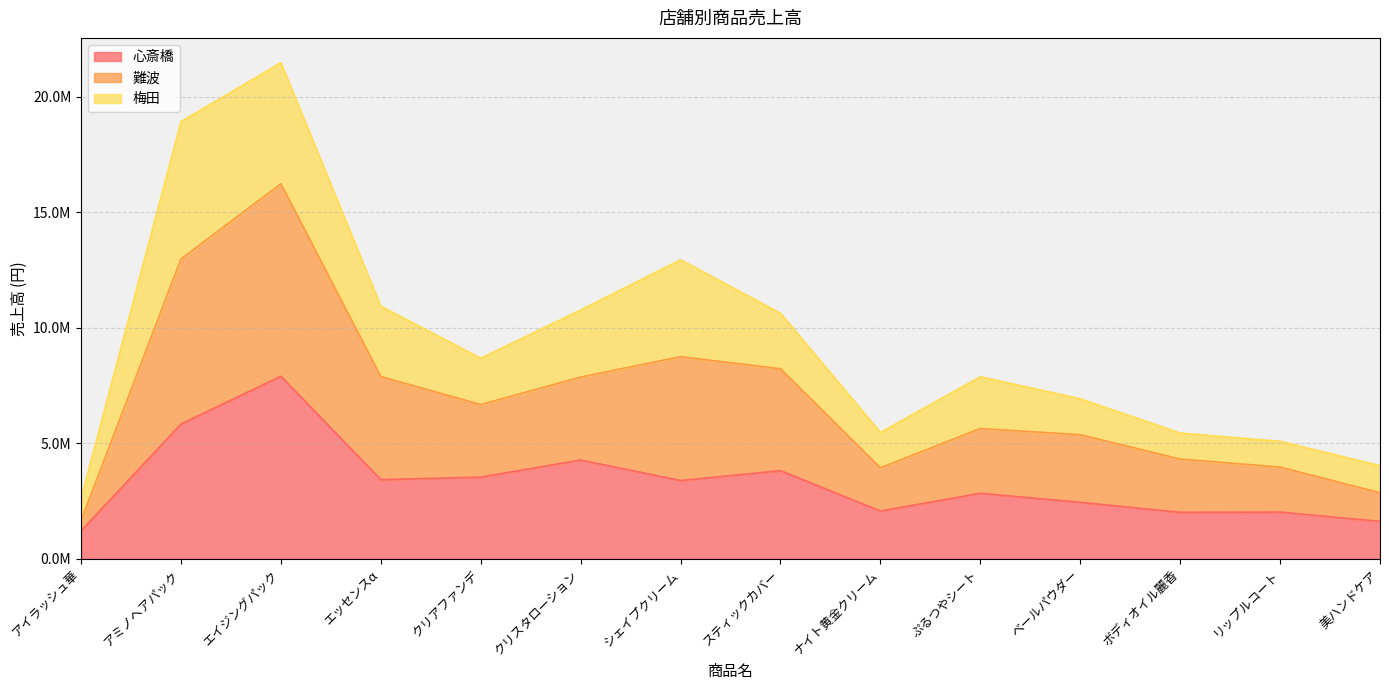

In 心斎橋, how many points are lower than both neighbors (excluding endpoints)?

4